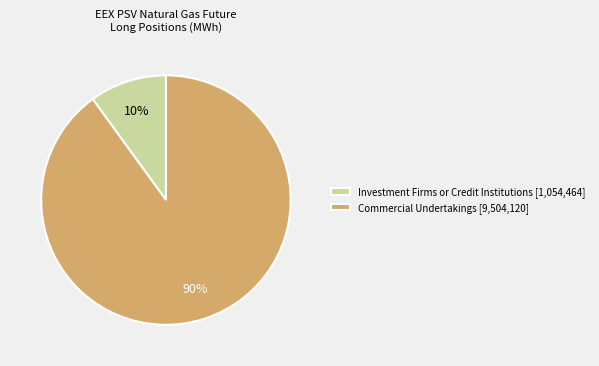

To the nearest percent, what is the average slice percentage?

50%